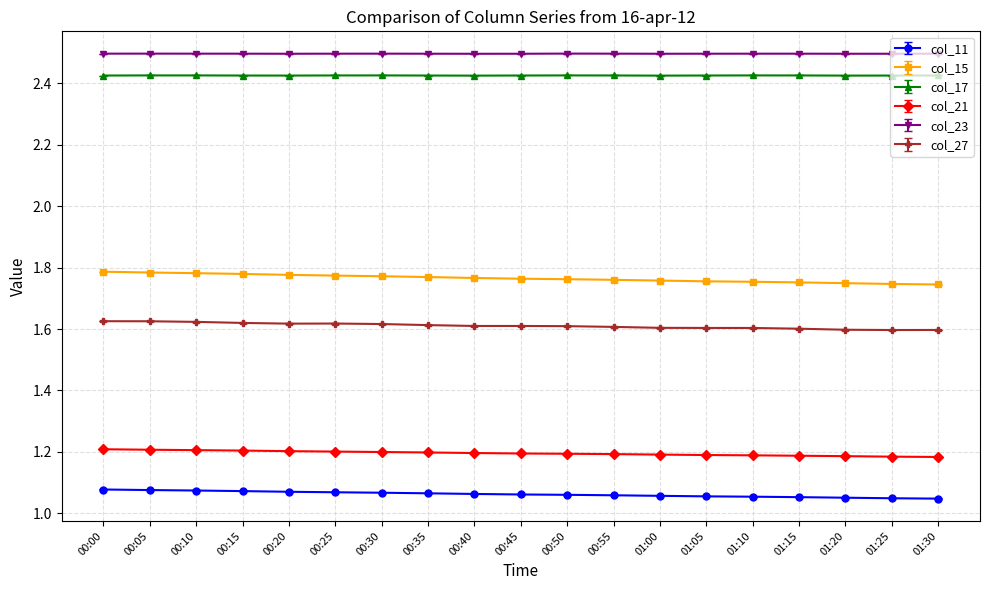

Rank the series at 01:05 from highest to lowest value.

col_23, col_17, col_15, col_27, col_21, col_11